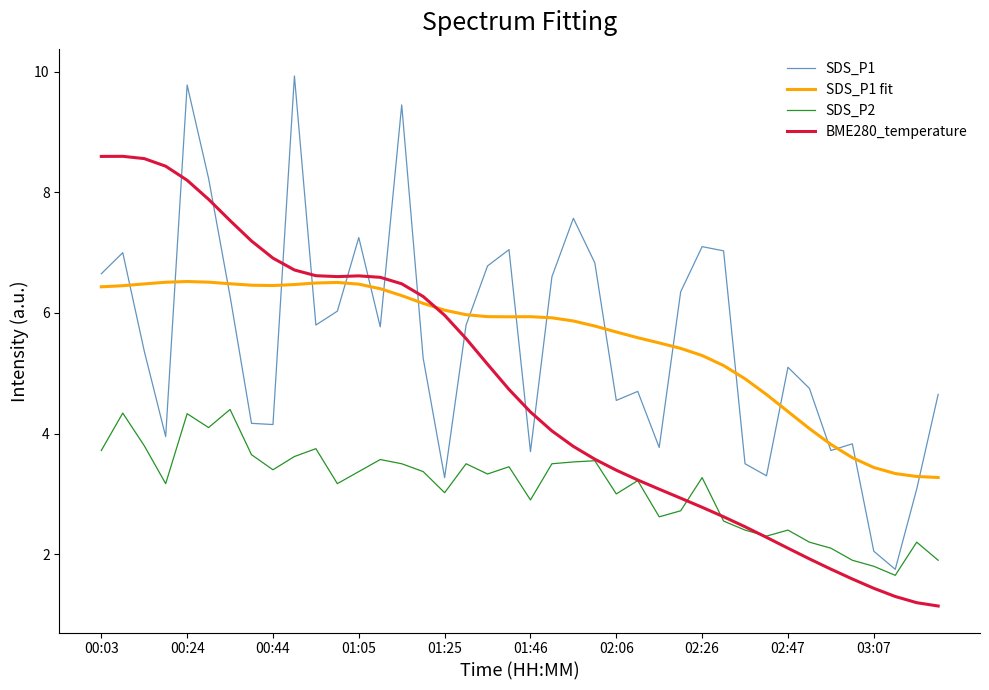

True or false: SDS_P1 fit has more than 1 interior local peaks.

True